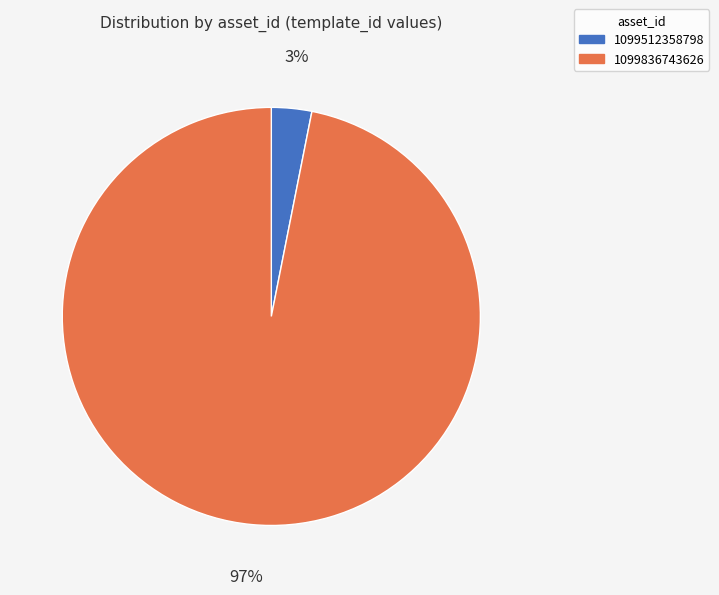

To the nearest percent, what is the average slice percentage?

50%